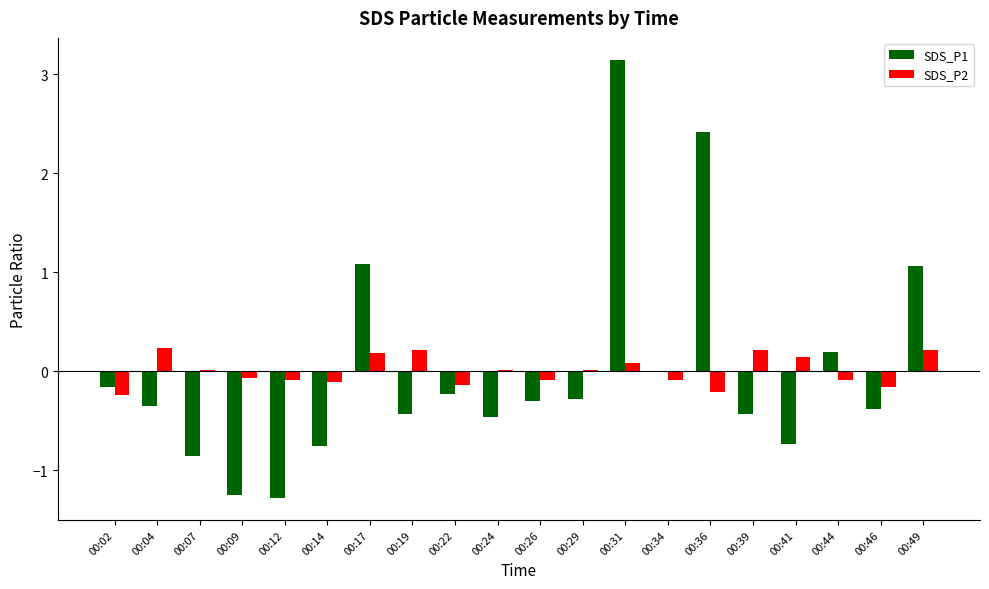

How many categories are shown in the chart?

20